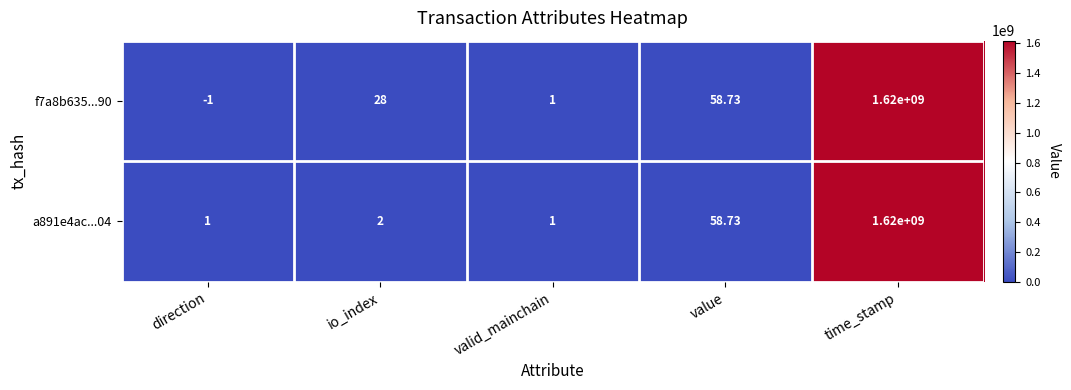

At which label is a891e4ac...04 closest to 810000000?

value